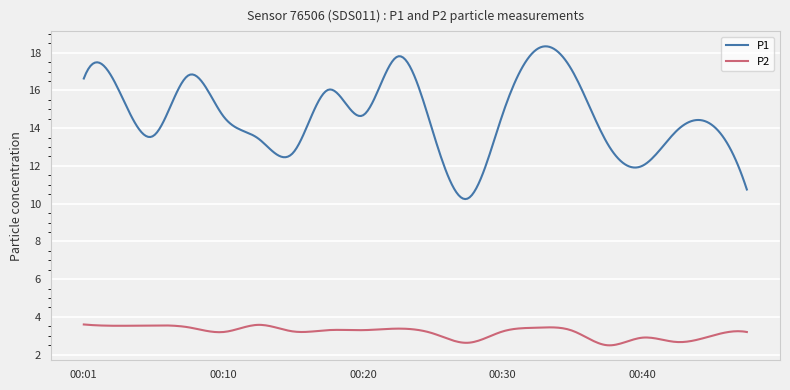

Which series has the largest range (max minus min)?

P1